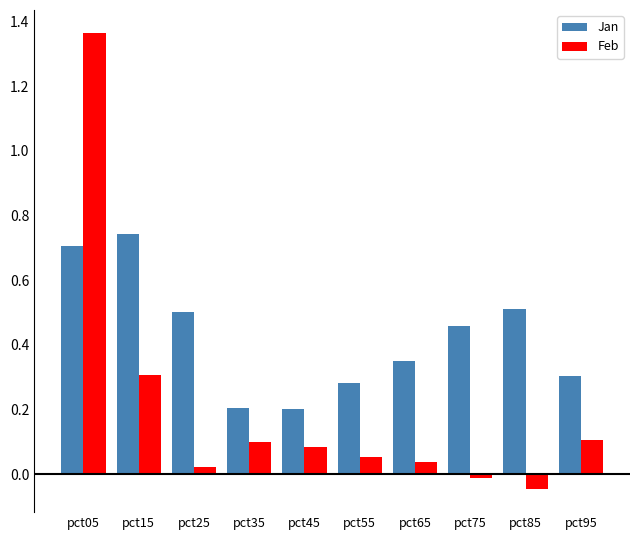

Which series changed the most between pct65 and pct85?

Jan